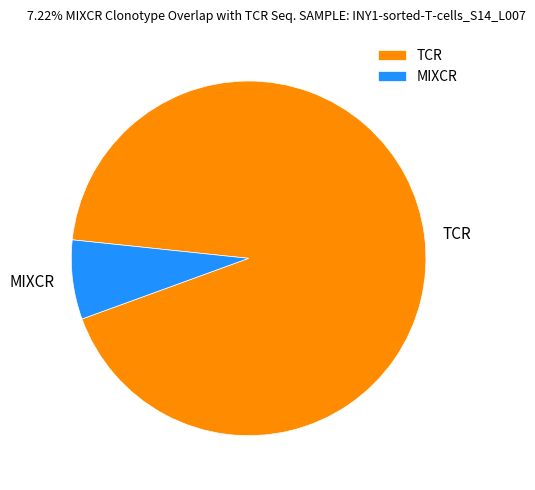

Combined, do TCR and MIXCR account for over 50%?

Yes